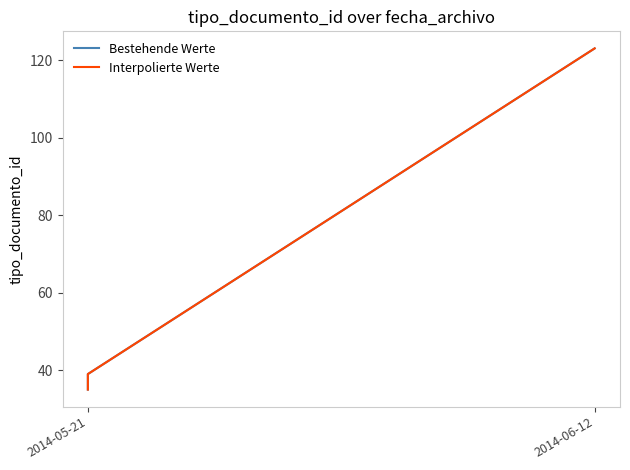

Is it true that Bestehende Werte equals 39 at 2014-05-21?

True